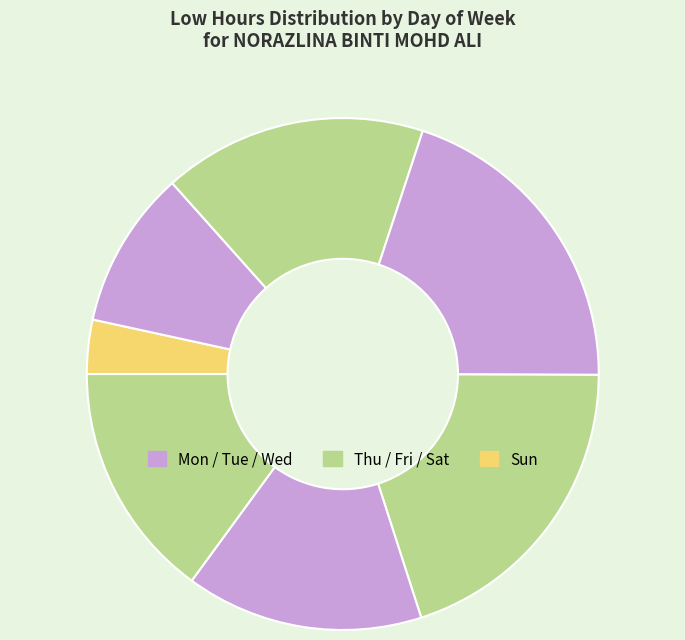

Which category has the smallest portion of the pie?

Sun